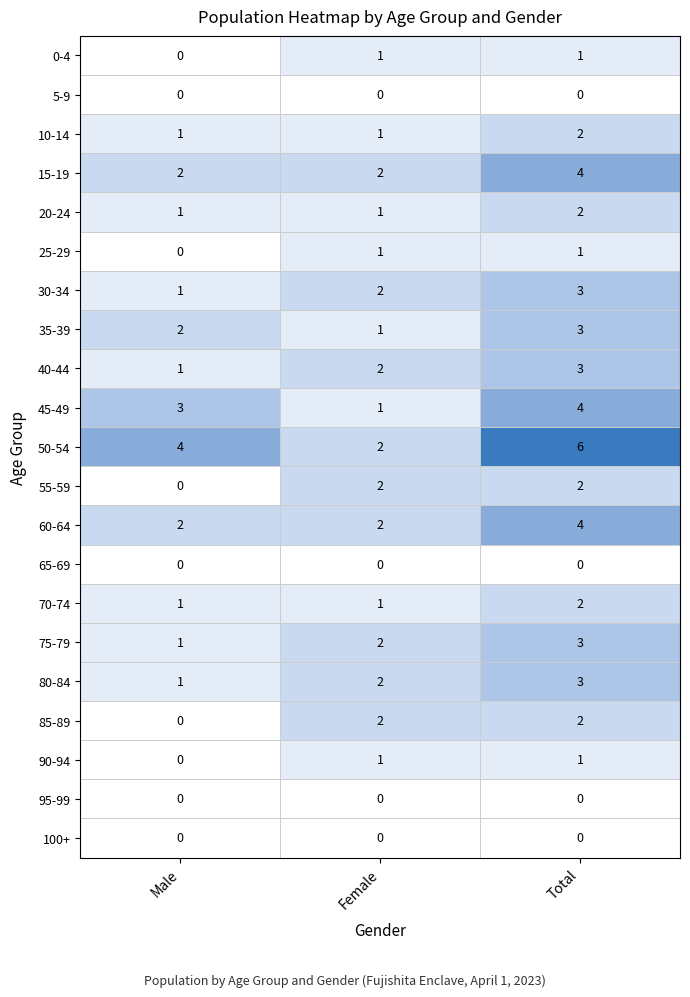

Which series has the widest spread of values?

50-54